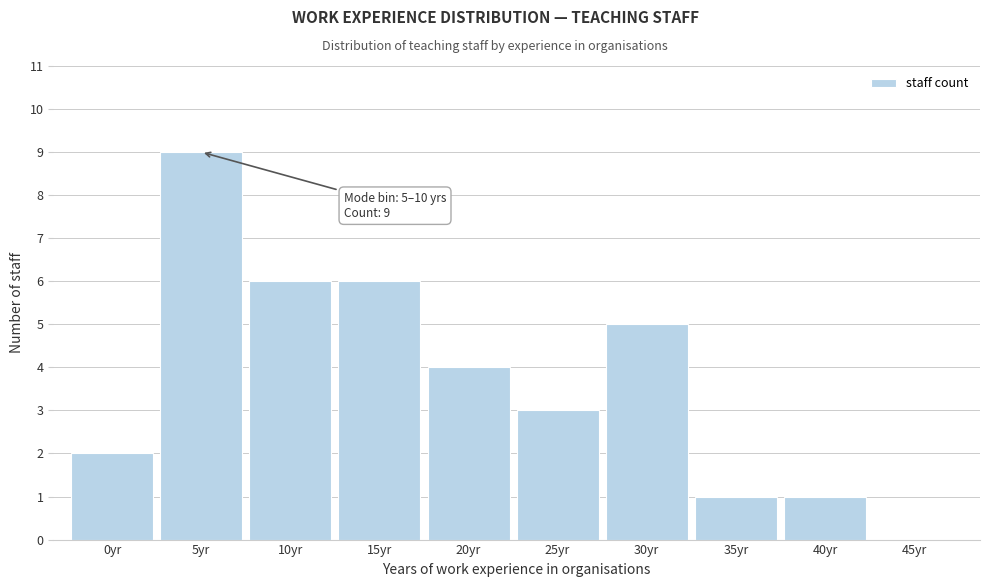

Reading left to right, extract all data points from this chart.

0yr=2	5yr=9	10yr=6	15yr=6	20yr=4	25yr=3	30yr=5	35yr=1	40yr=1	45yr=0